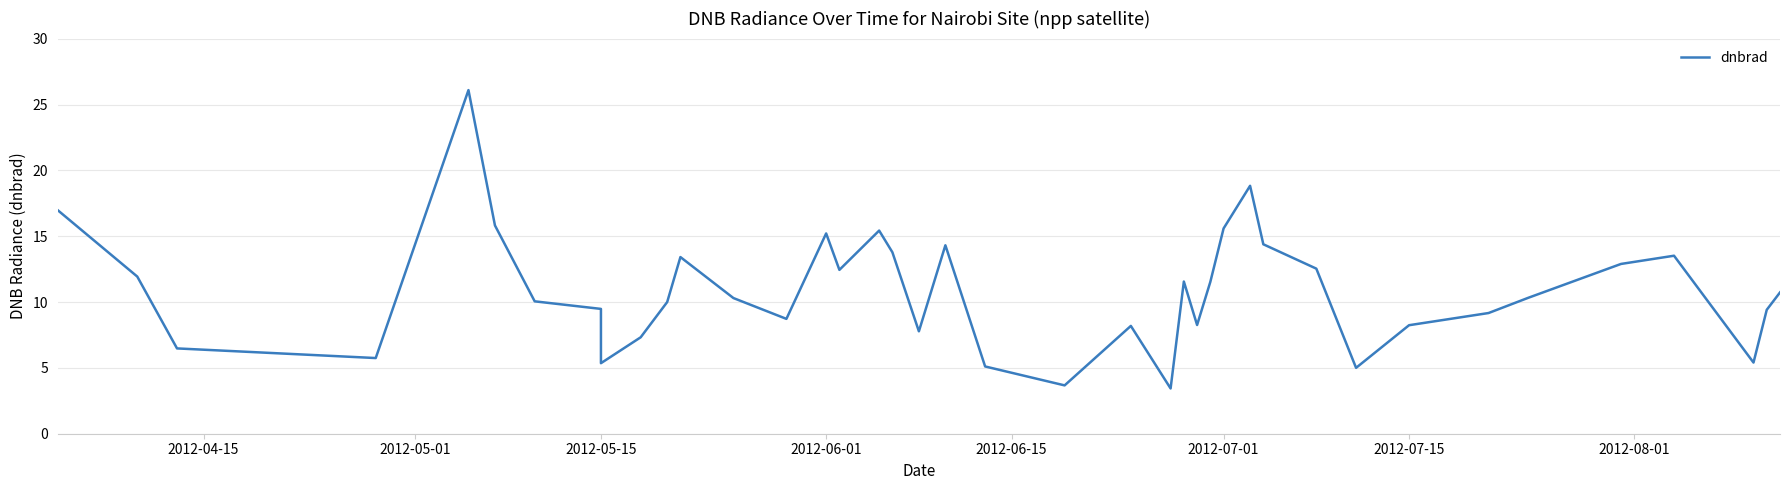

Reading right to left, transcribe all the data shown in this chart.

10.7	9.4	5.4	13.5	12.9	10.3	9.2	8.2	5.0	12.5	14.4	18.8	15.6	11.5	8.3	11.6	3.4	8.2	3.7	5.1	14.3	7.8	13.8	15.4	12.4	15.2	8.7	10.3	13.4	10.0	7.3	5.4	9.5	10.1	15.8	26.1	5.7	6.5	11.9	17.0